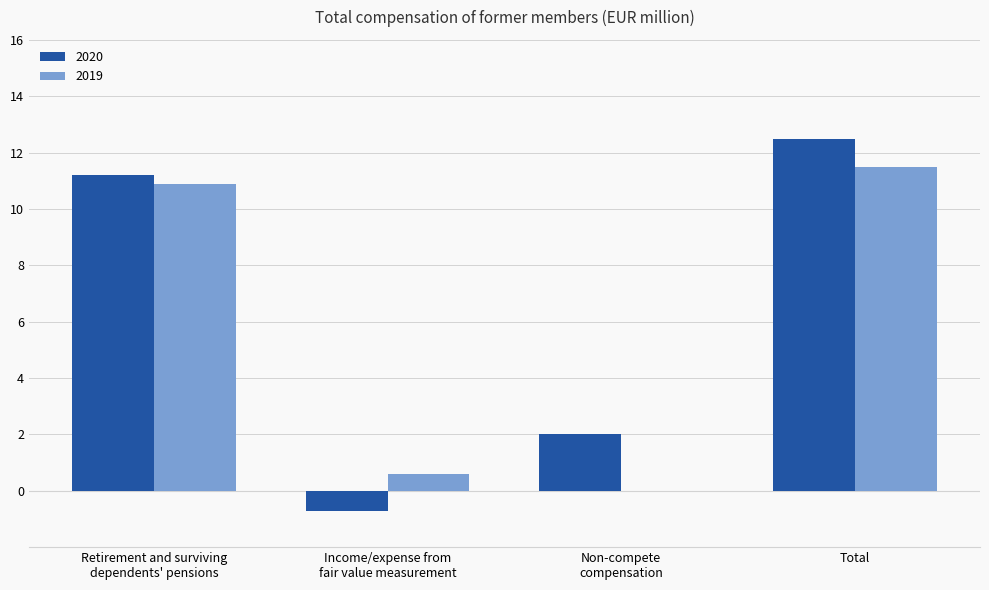

At which category is the sum across all series the highest?

Total